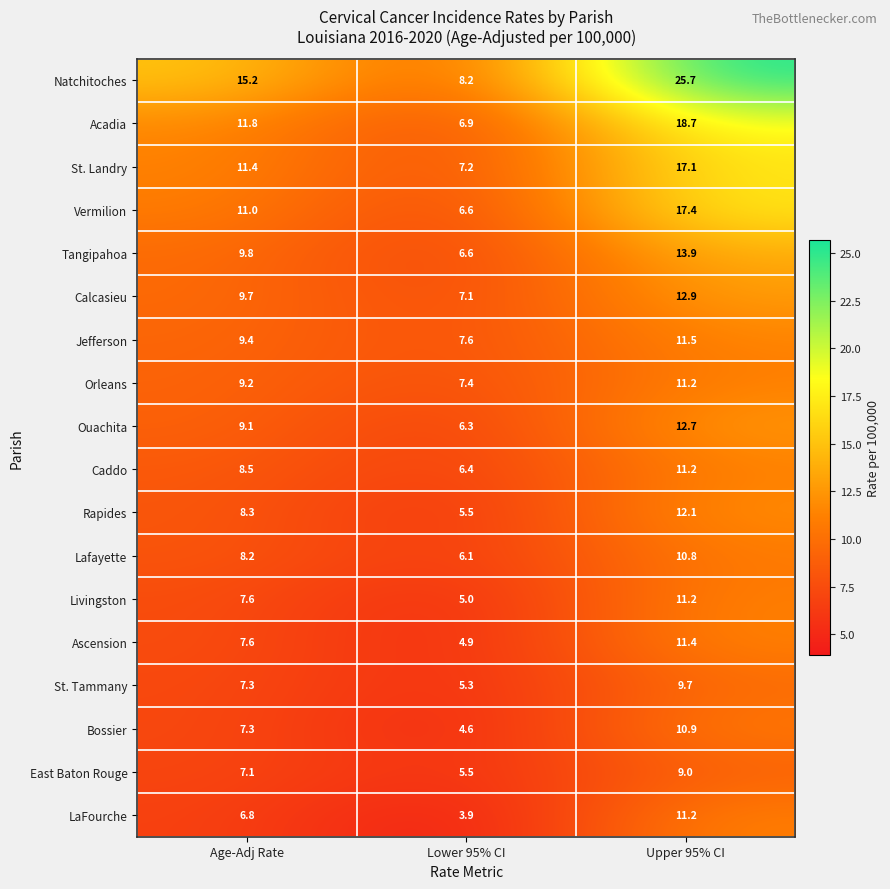

What is the difference between the second highest and minimum values in the East Baton Rouge series?

1.6